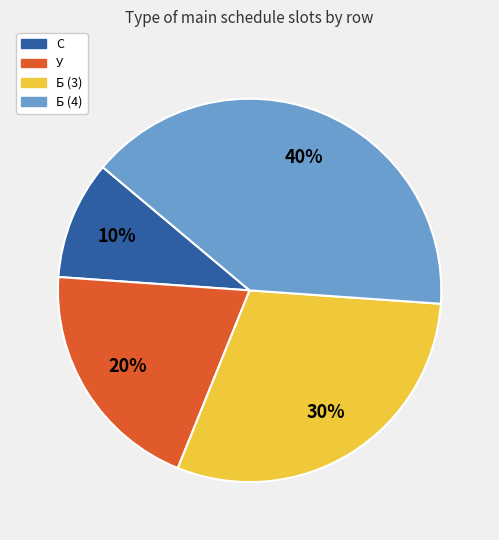

The Б (4) slice represents 40% of the pie. True or false?

True